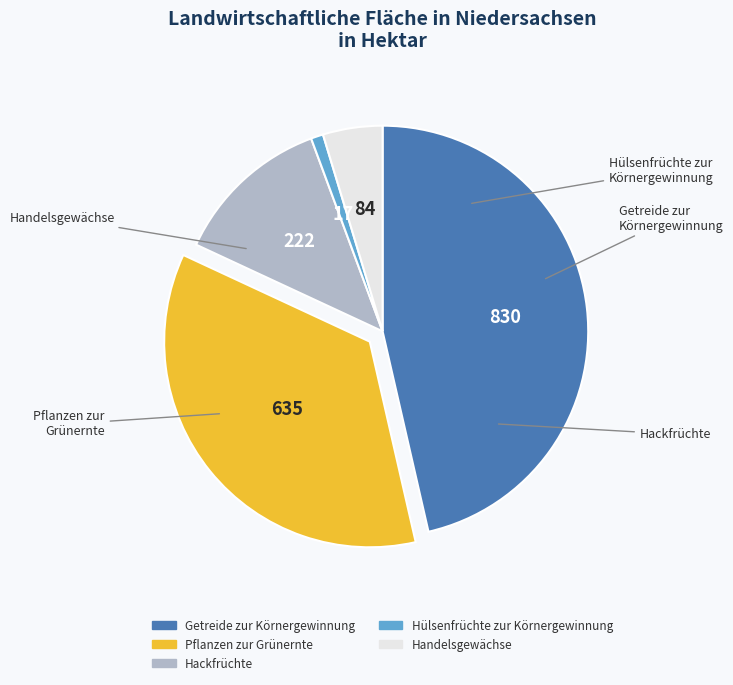

To the nearest percent, what is the average slice percentage?

20%